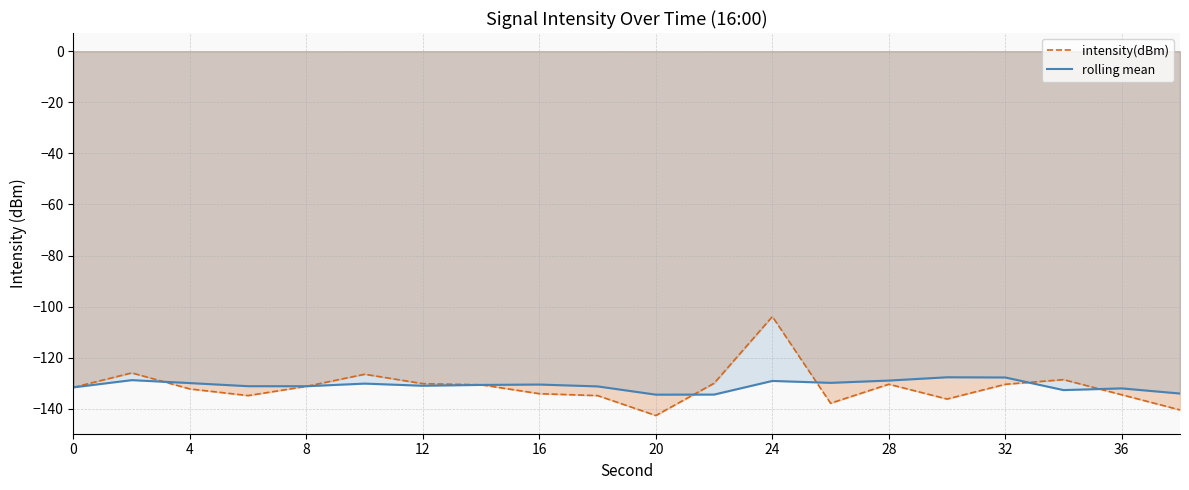

How many interior local valleys does the intensity(dBm) series have?

4